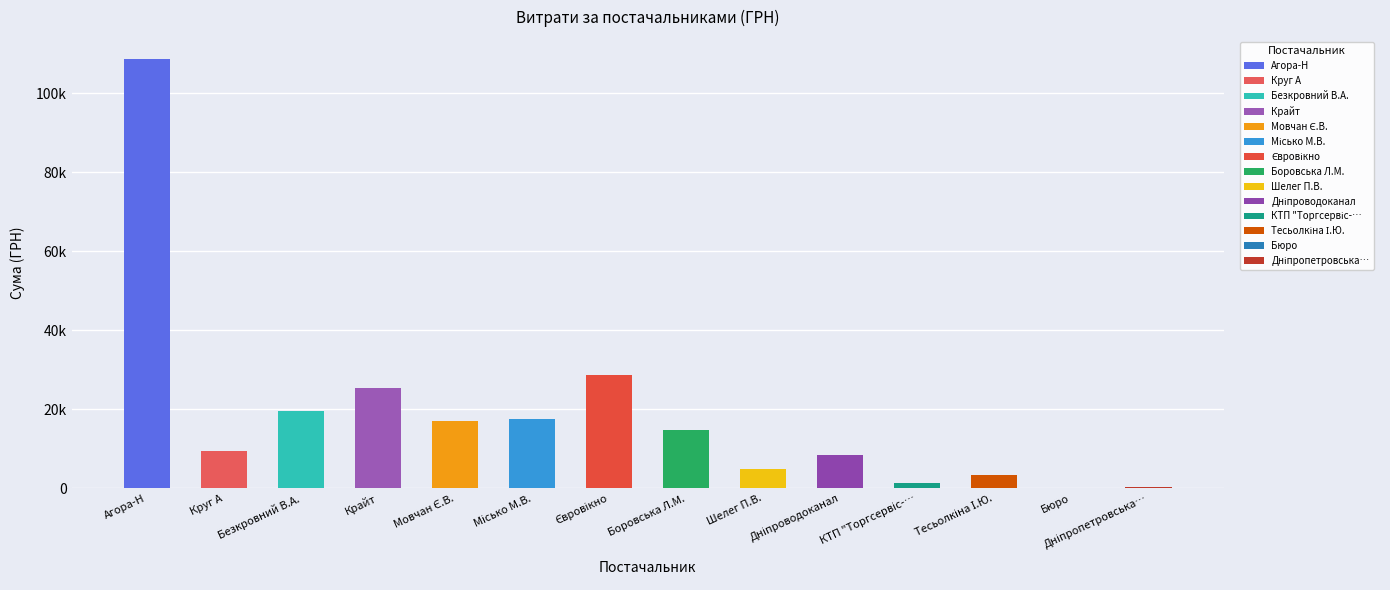

What is the average value?

18548.4